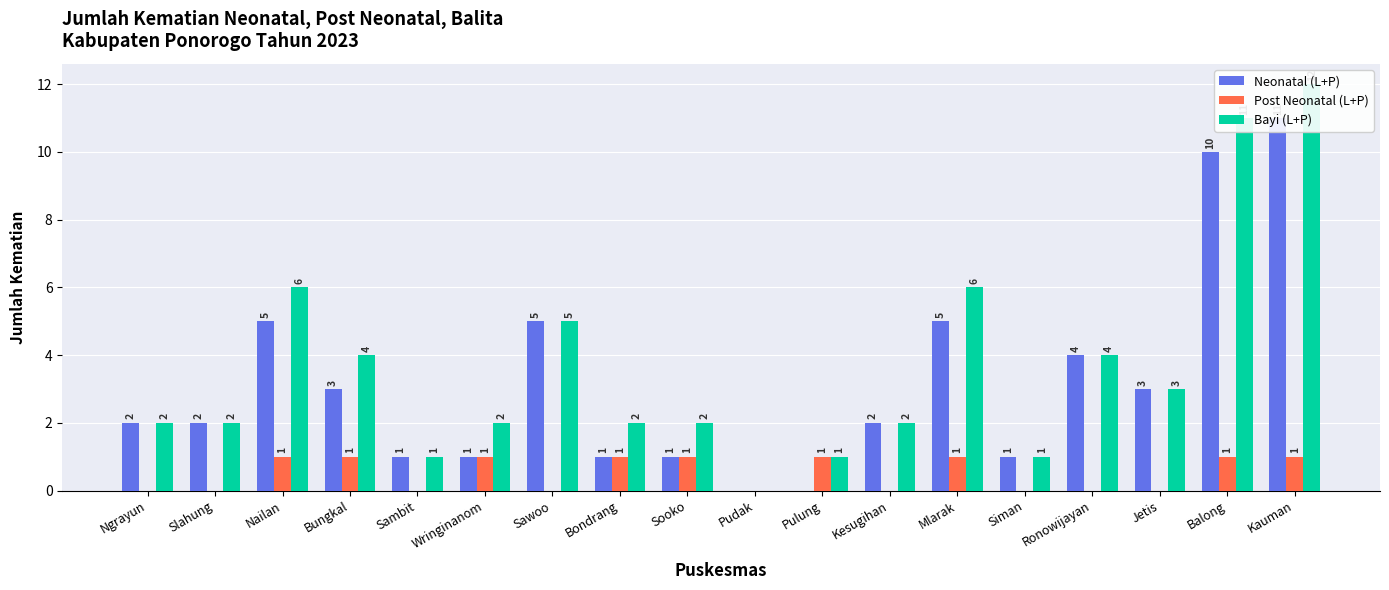

How many distinct data groups are displayed?

3